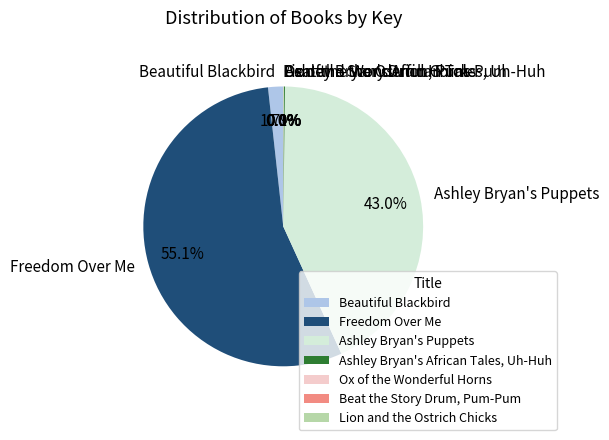

Does any single category account for the majority?

Yes